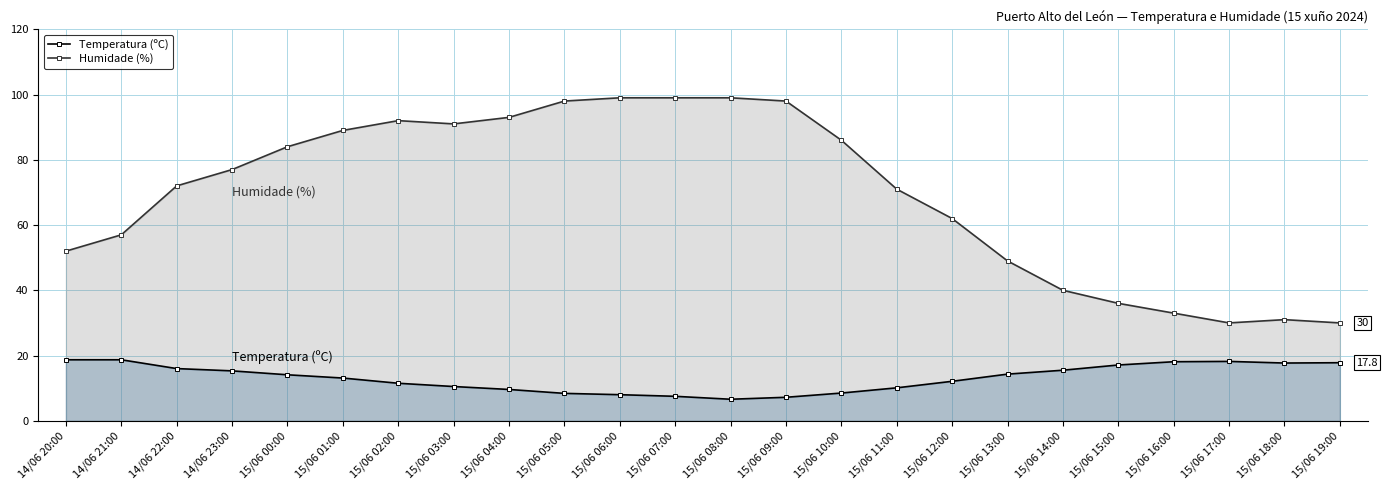

Reading left to right, what are all the values shown in this chart?

Temperatura (ºC): 18.7	18.7	16.0	15.3	14.1	13.1	11.5	10.5	9.6	8.4	8.0	7.5	6.6	7.2	8.5	10.1	12.1	14.3	15.5	17.1	18.1	18.2	17.7	17.8
Humidade (%): 52.0	57.0	72.0	77.0	84.0	89.0	92.0	91.0	93.0	98.0	99.0	99.0	99.0	98.0	86.0	71.0	62.0	49.0	40.0	36.0	33.0	30.0	31.0	30.0